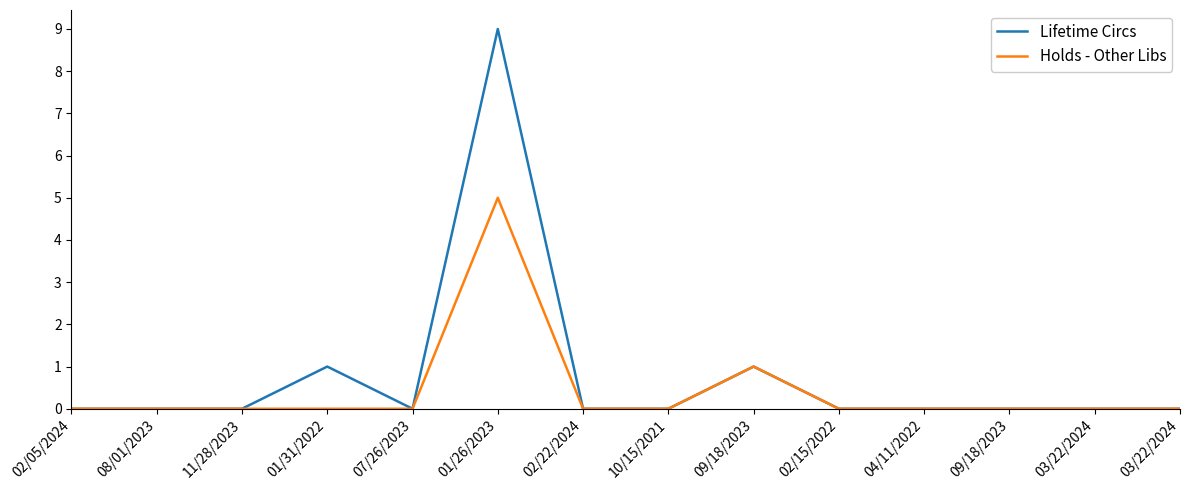

How many lines are shown in the chart?

2